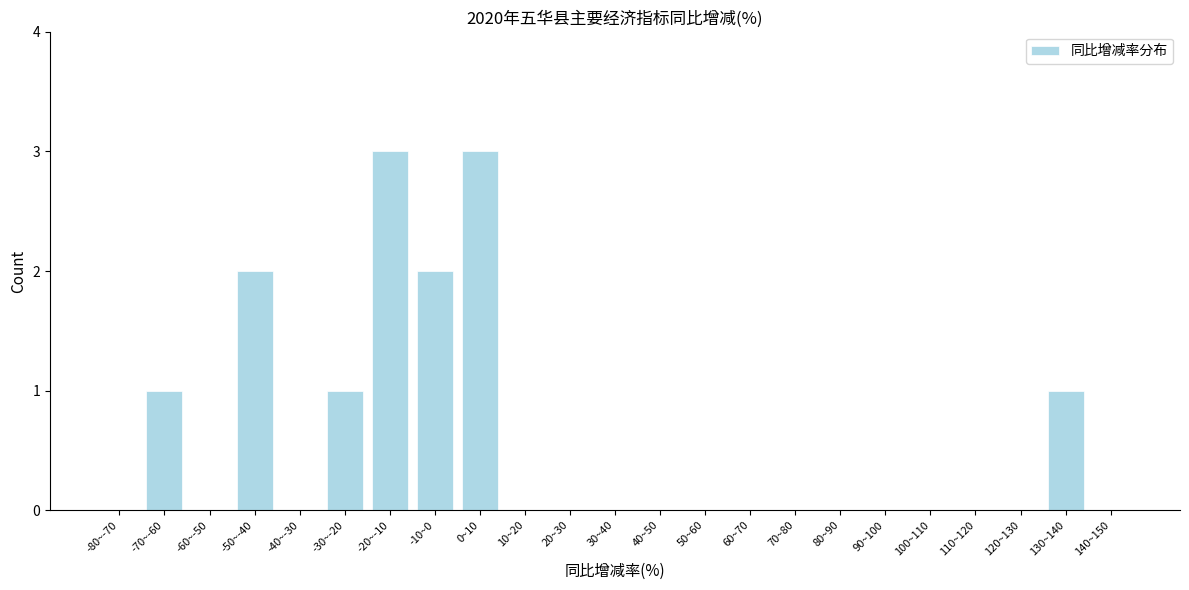

Reading left to right, extract all data points from this chart.

-80~-70=0	-70~-60=1	-60~-50=0	-50~-40=2	-40~-30=0	-30~-20=1	-20~-10=3	-10~0=2	0~10=3	10~20=0	20~30=0	30~40=0	40~50=0	50~60=0	60~70=0	70~80=0	80~90=0	90~100=0	100~110=0	110~120=0	120~130=0	130~140=1	140~150=0